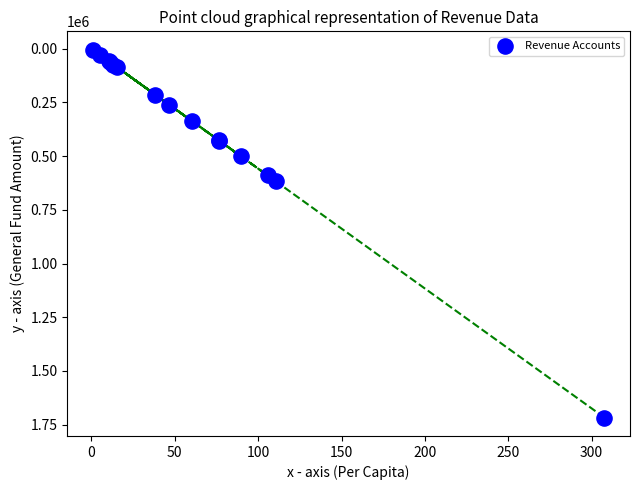

What Y value in the scatter plot is closest to 860783?

617487